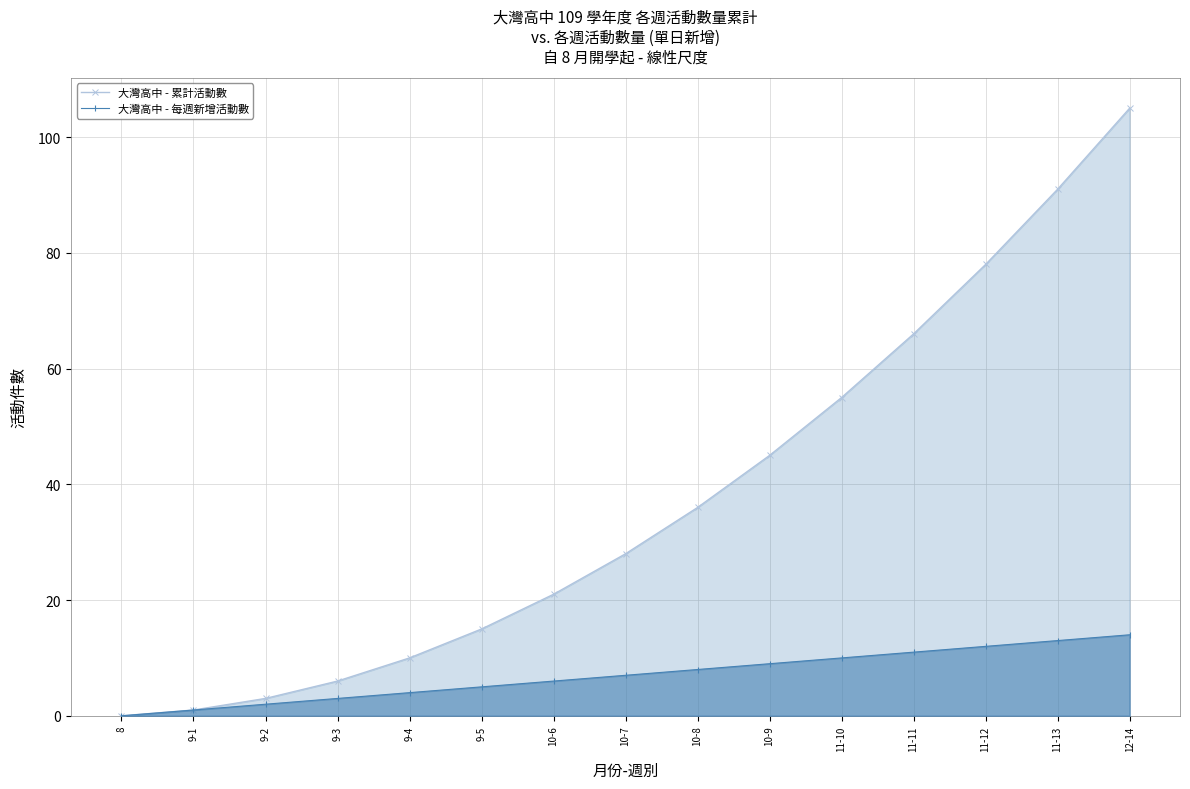

What is the difference between the 大灣高中 - 每週新增活動數 values at 9-5 and 11-12?

7